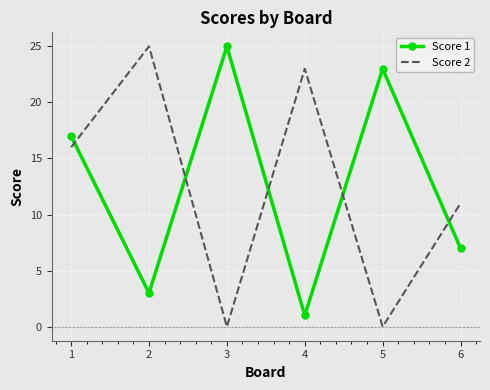

Rank the series at 6 from highest to lowest value.

Score 2, Score 1